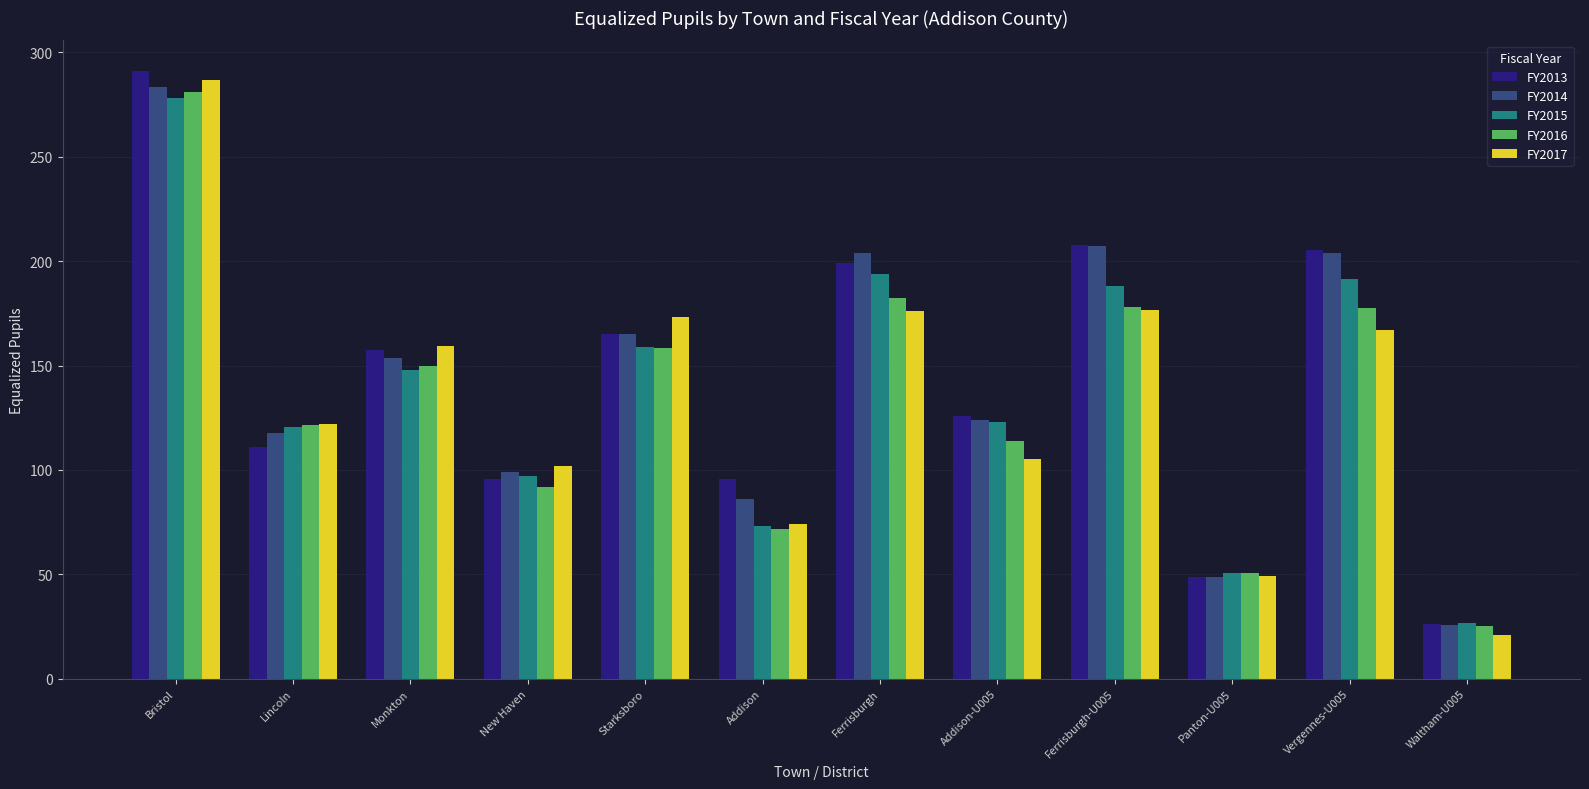

The value of FY2013 at Ferrisburgh is 199.2. True or false?

True